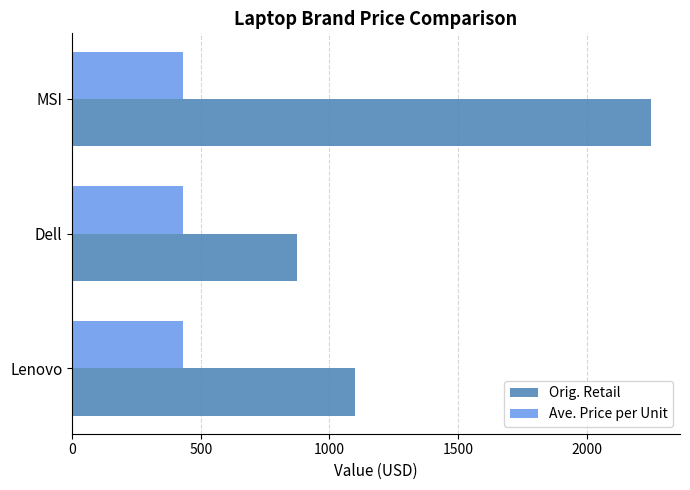

Which series has the largest total across all categories?

Orig. Retail